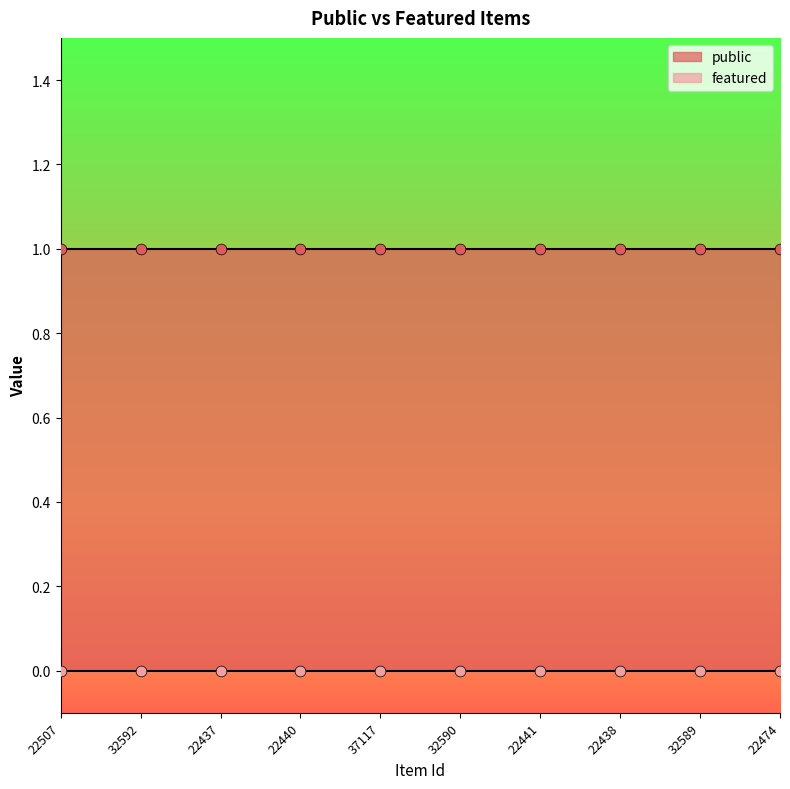

Which series reaches the maximum Y coordinate?

public